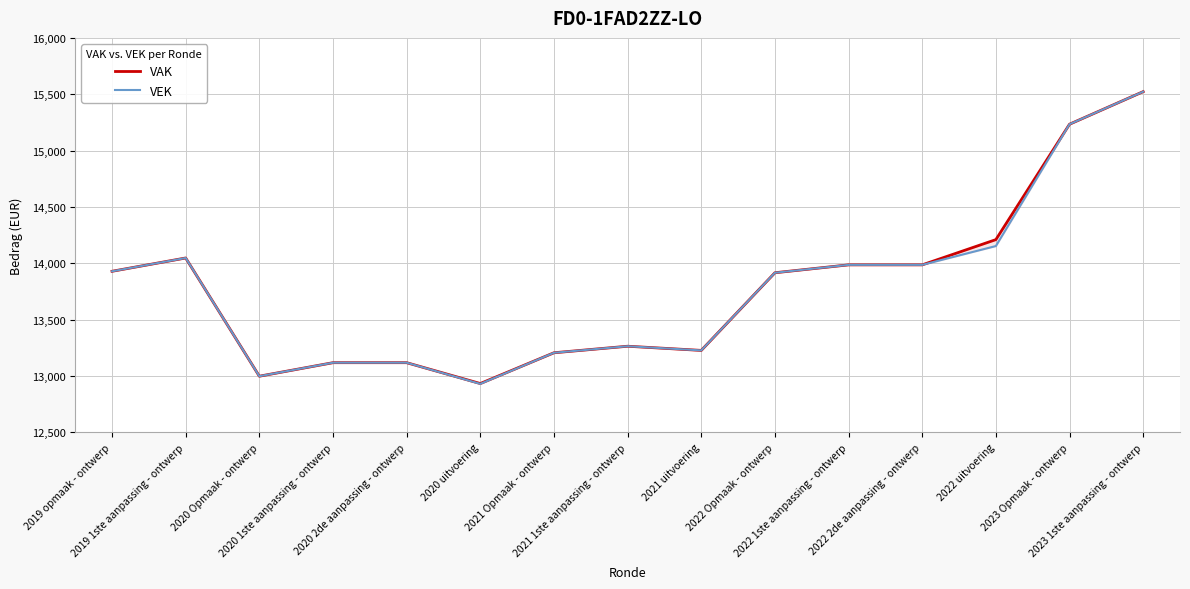

What is the difference between the VEK values at 2020 uitvoering and 2020 2de aanpassing - ontwerp?

188